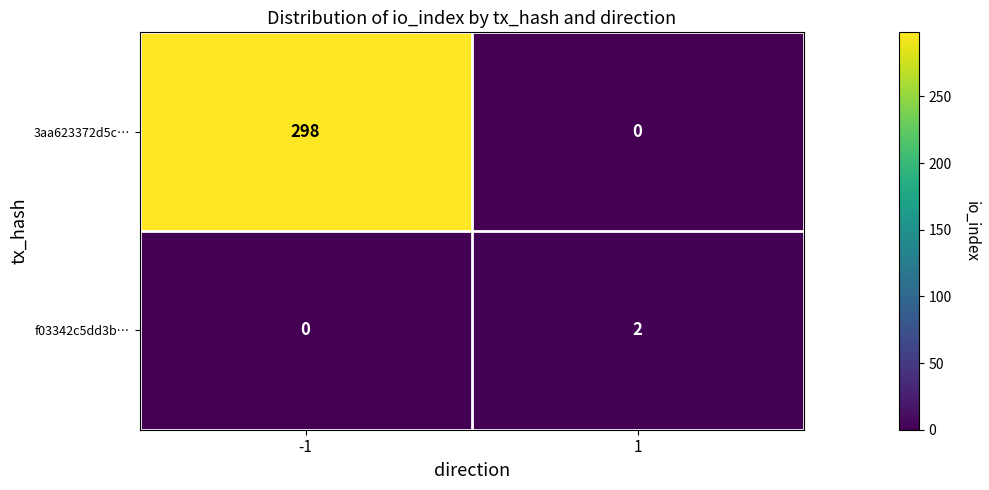

What is the maximum value shown in the chart?

298